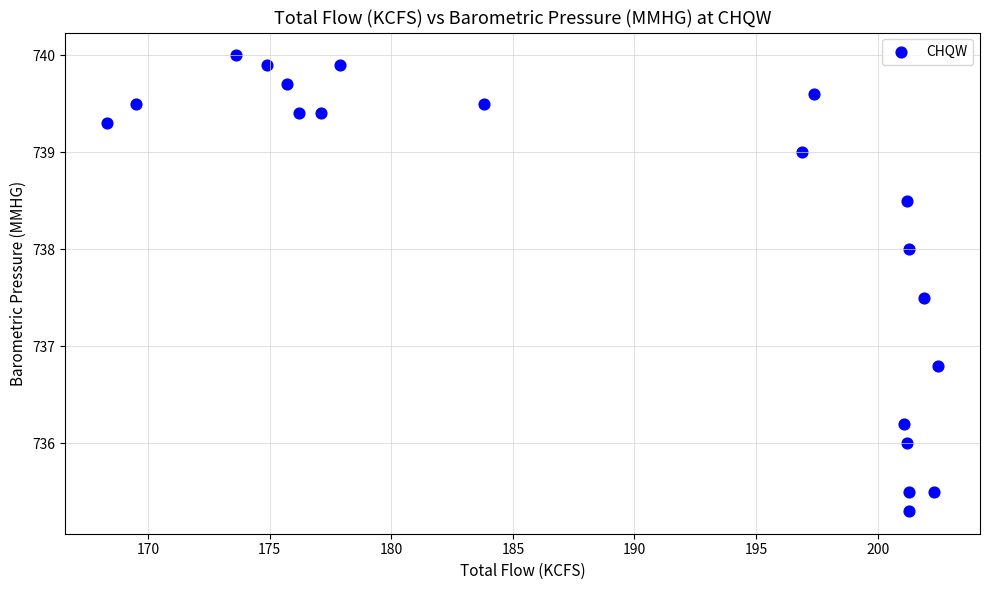

What is the range of Y values (max minus min)?

4.7